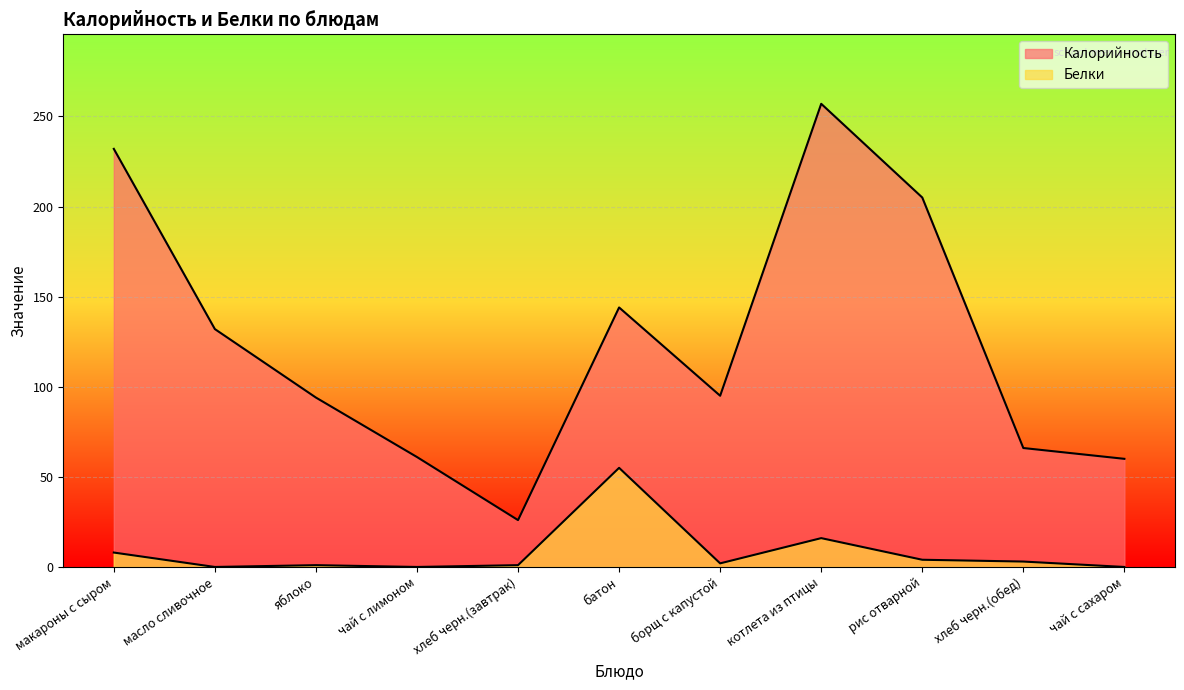

Between рис отварной and макароны с сыром, which is larger?

макароны с сыром